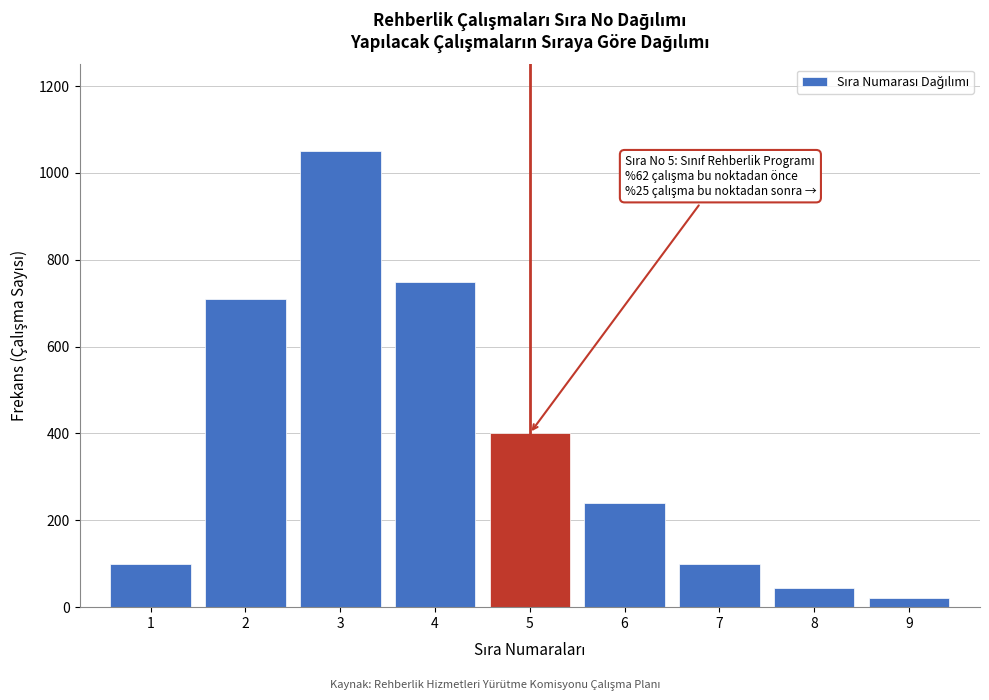

Reading left to right, list all the values displayed in this chart.

100	710	1050	750	400	240	100	45	20